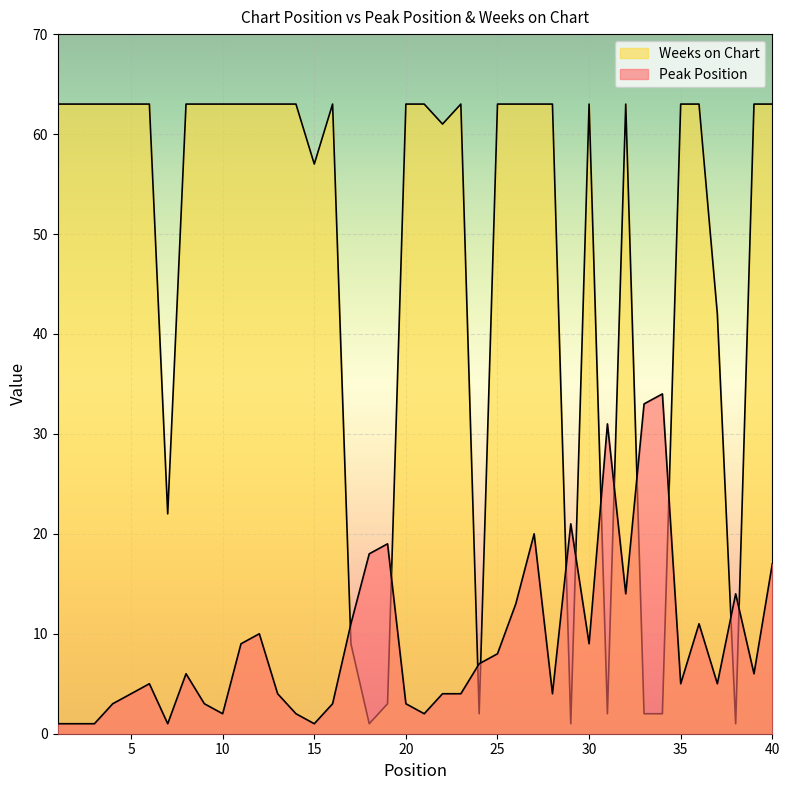

Which has a higher value, 34 or 16?

34